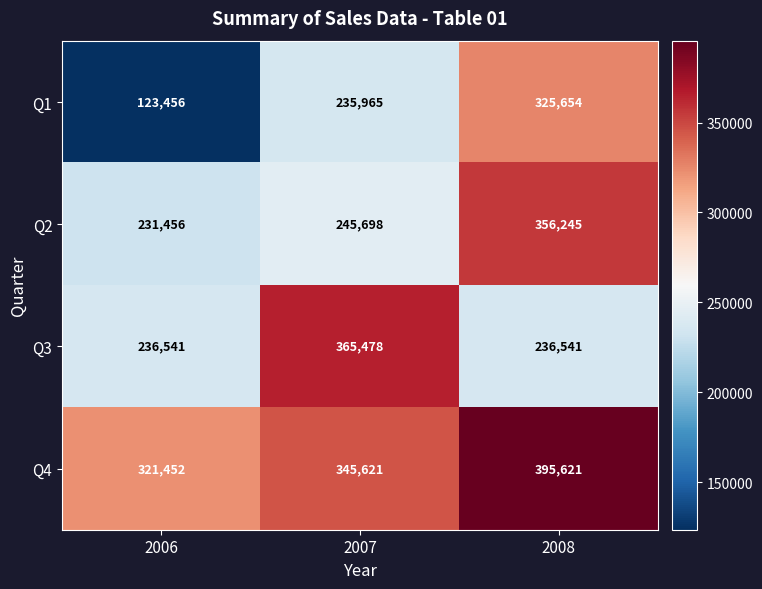

Which series has the largest range (max minus min)?

Q1